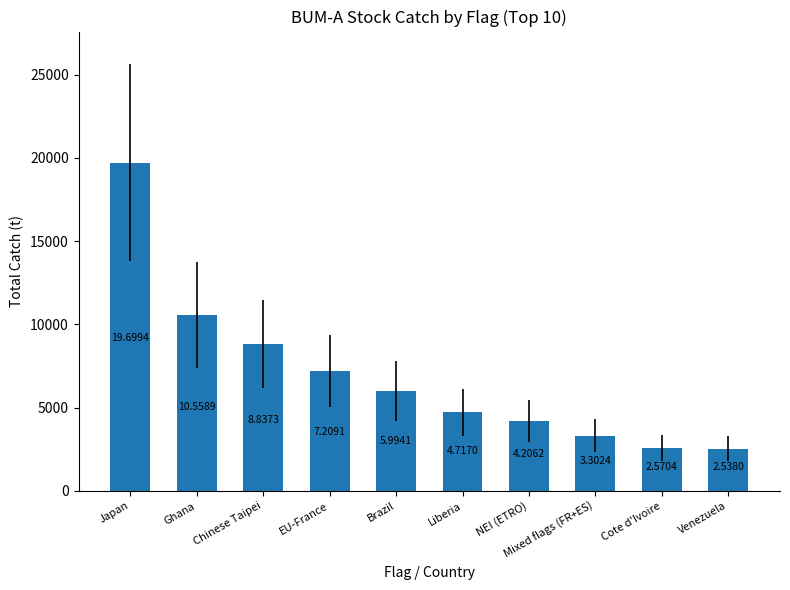

What is the change in value from EU-France to Mixed flags (FR+ES)?

-3906.7